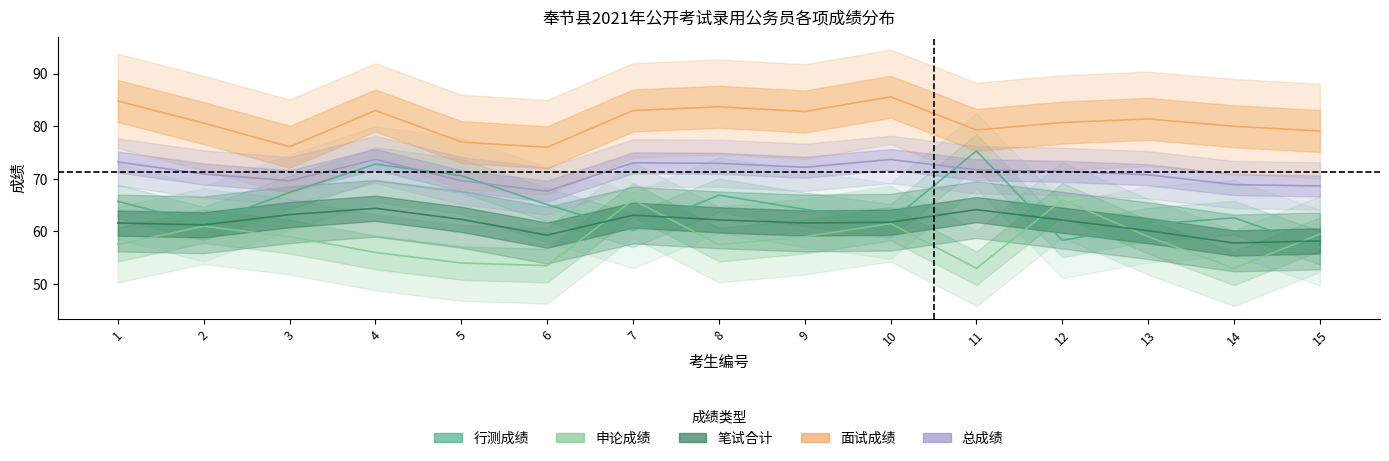

Reading left to right, list all the values displayed in this chart.

行测成绩: 1=65.7	2=61.5	3=67.4	4=72.8	5=70.6	6=65.1	7=60.2	8=66.9	9=64.2	10=62.0	11=75.3	12=58.3	13=61.3	14=62.6	15=56.9
申论成绩: 1=57.5	2=61.0	3=59.0	4=56.0	5=54.0	6=53.5	7=66.0	8=57.5	9=59.0	10=61.5	11=53.0	12=66.0	13=59.0	14=53.0	15=59.5
笔试合计: 1=61.6	2=61.2	3=63.2	4=64.4	5=62.3	6=59.3	7=63.1	8=62.2	9=61.6	10=61.8	11=64.2	12=62.1	13=60.1	14=57.8	15=58.2
面试成绩: 1=84.8	2=80.6	3=76.1	4=83.0	5=77.0	6=76.0	7=83.0	8=83.7	9=82.8	10=85.6	11=79.3	12=80.7	13=81.4	14=80.0	15=79.1
总成绩: 1=73.2	2=70.9	3=69.7	4=73.7	5=69.7	6=67.7	7=73.0	8=73.0	9=72.2	10=73.7	11=71.7	12=71.4	13=70.8	14=68.9	15=68.7